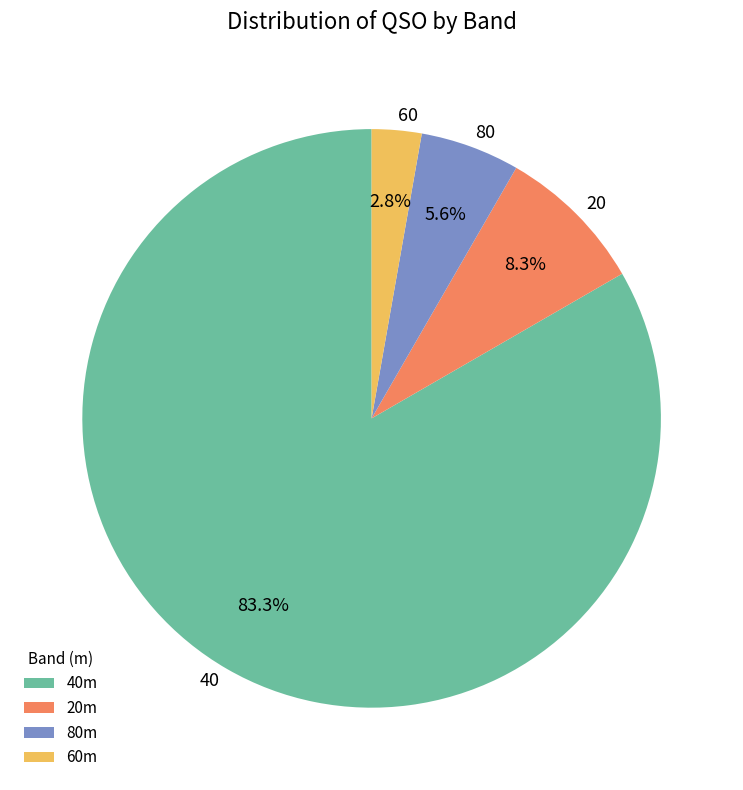

To the nearest percent, what percentage of the pie is 40?

83%